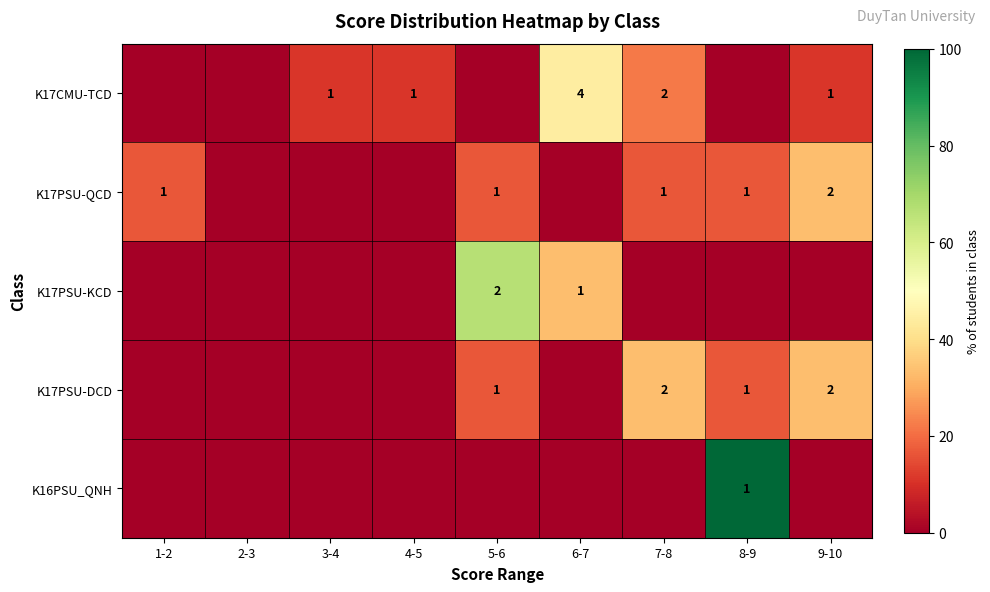

Is it true that K17PSU-QCD equals 3 at 9-10?

False